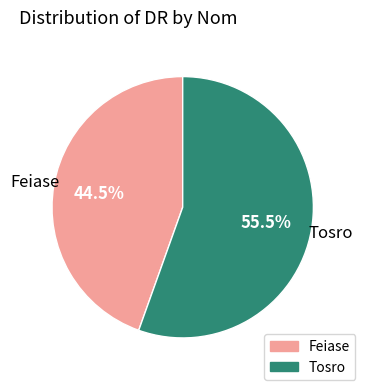

What is the majority slice?

Tosro